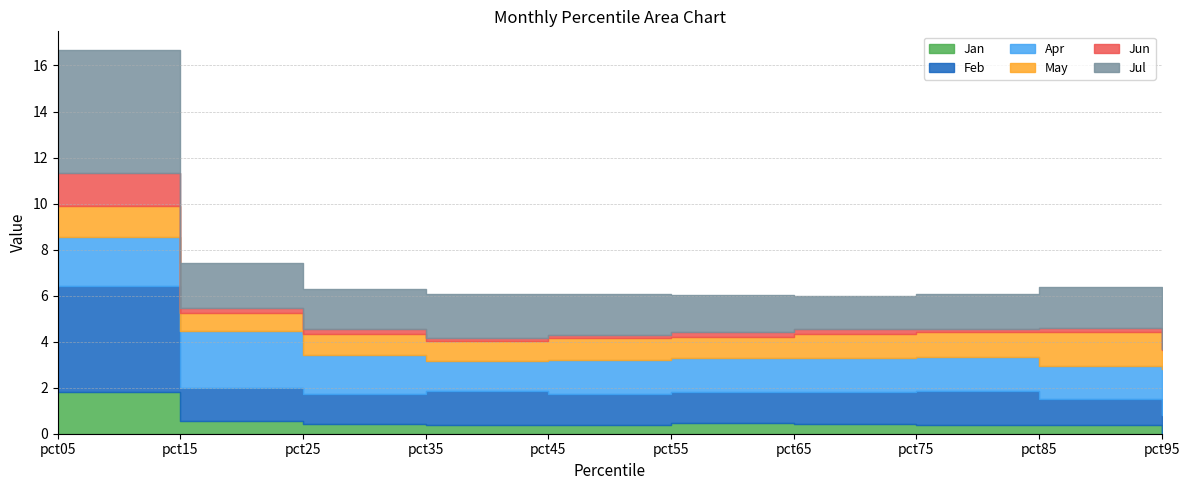

True or false: Jul and May cross at least once.

True